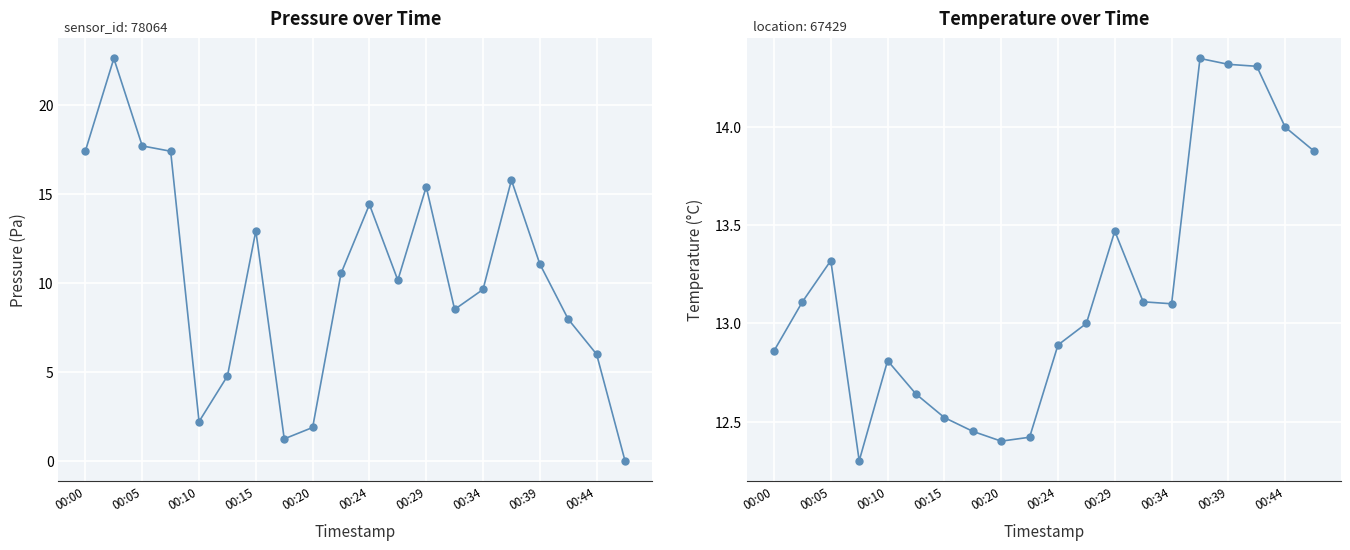

What value does the temperature series have at 00:34?

13.1